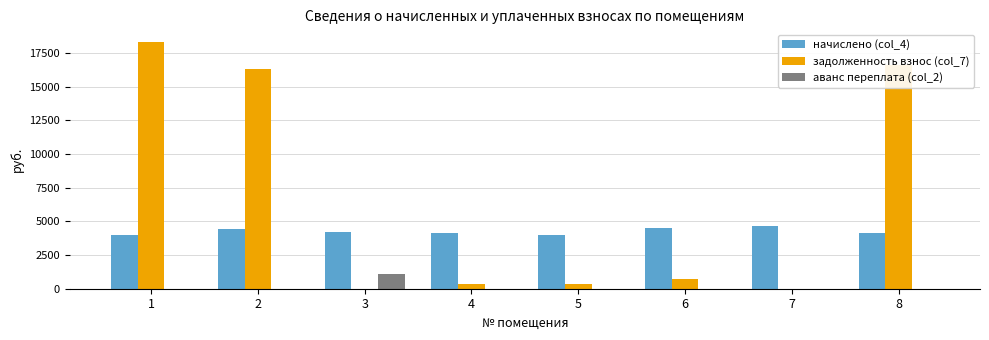

Are the bars horizontal?

No